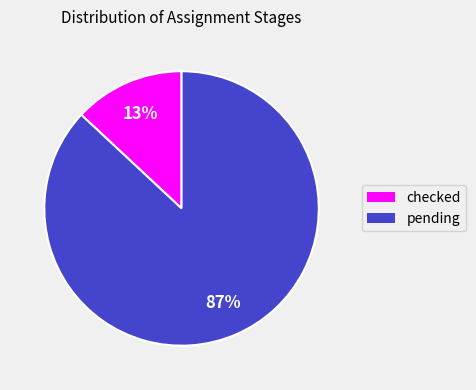

Is there a majority slice in this chart?

Yes